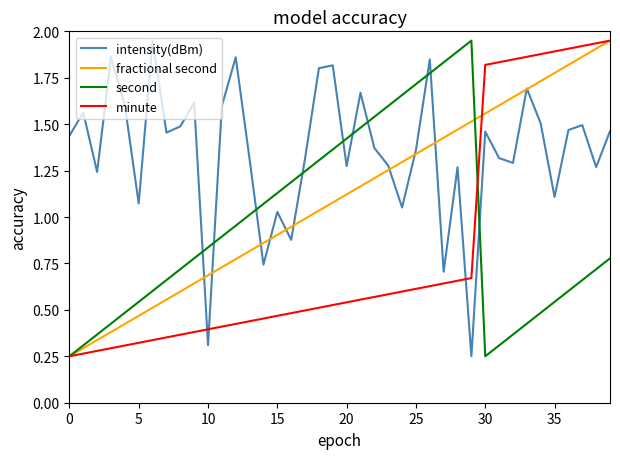

What is the sum of all fractional second values?

44.0